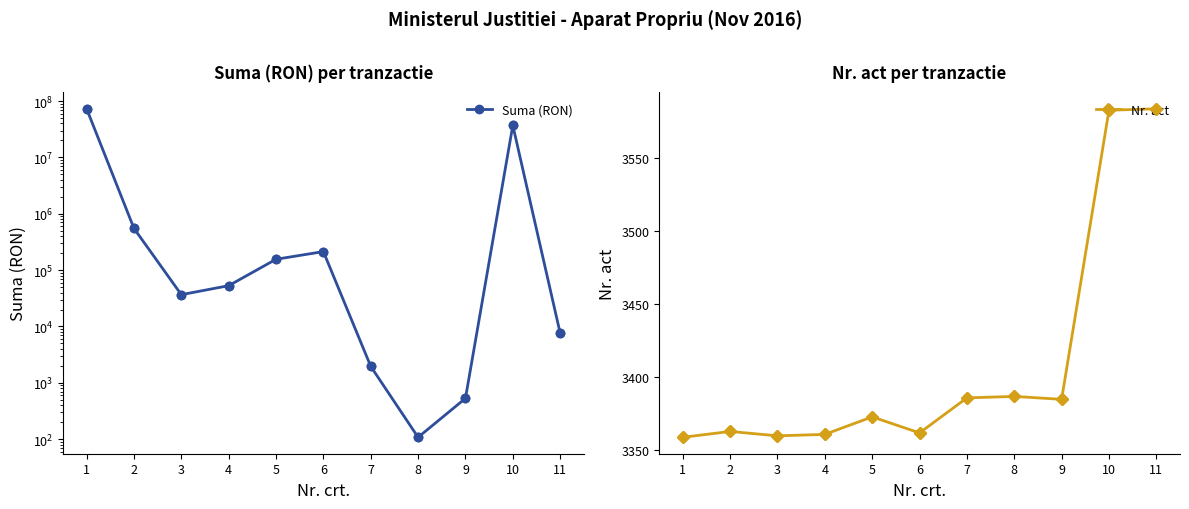

Which series has the largest range (max minus min)?

Suma (RON)